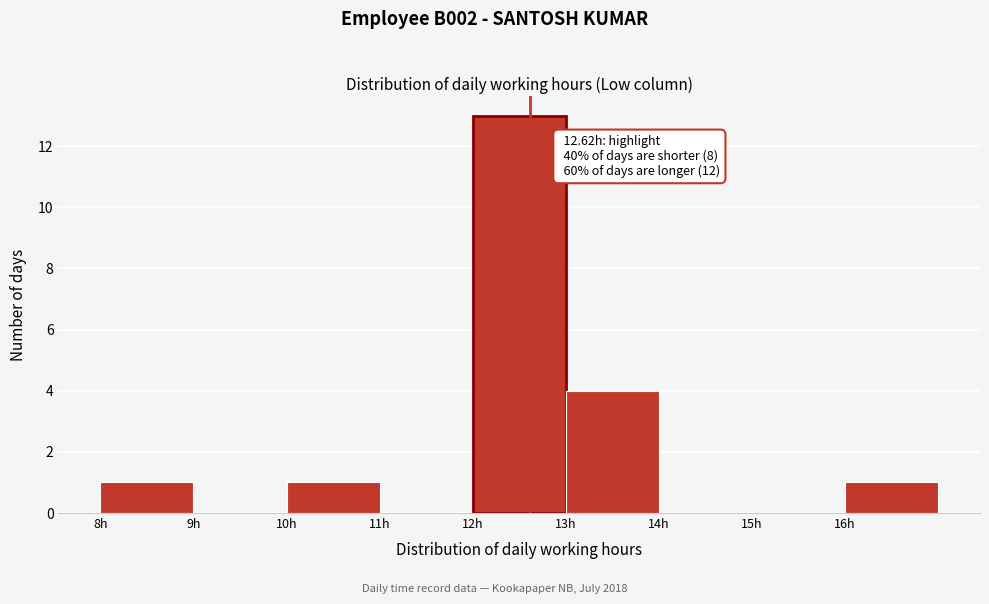

Over which range of the x-axis is the bar tallest?

12 to 13